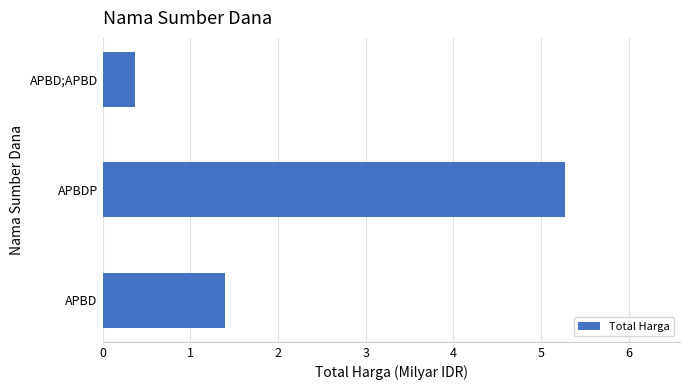

What is the approximate value at APBD?

1.4